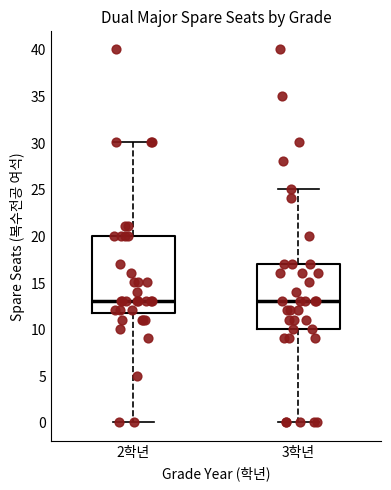

Reading left to right, read every box against the y-axis: the position of its median line, the range the box covers, and the ends of its whiskers. The values are not printed on the chart, so give them approximately, as read against the axis.

2학년: median 13, box 12 to 20, whiskers 0 to 30
3학년: median 13, box 10 to 17, whiskers 0 to 25